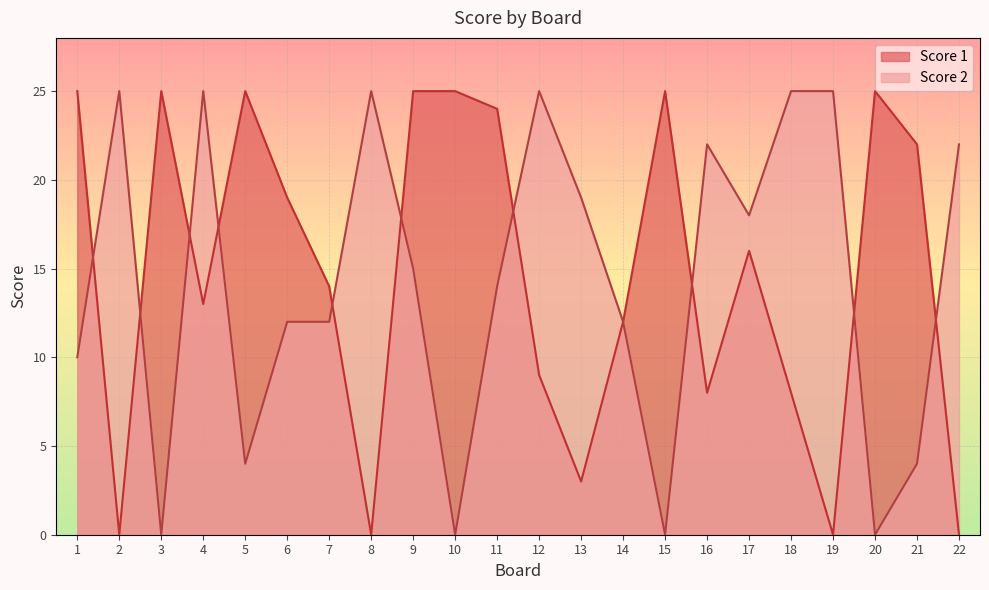

Which has a higher value, 20 or 18?

20